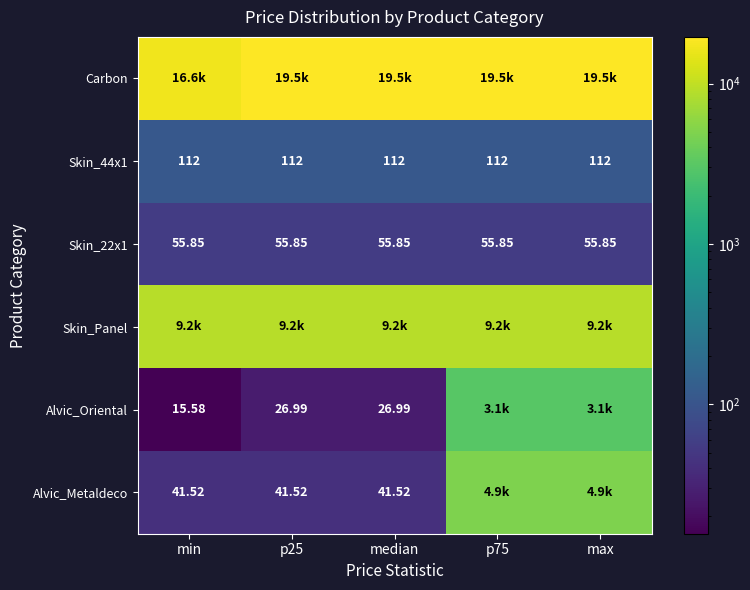

Is the value of Alvic_Oriental at min greater than the value of Alvic_Metaldeco at p25?

No